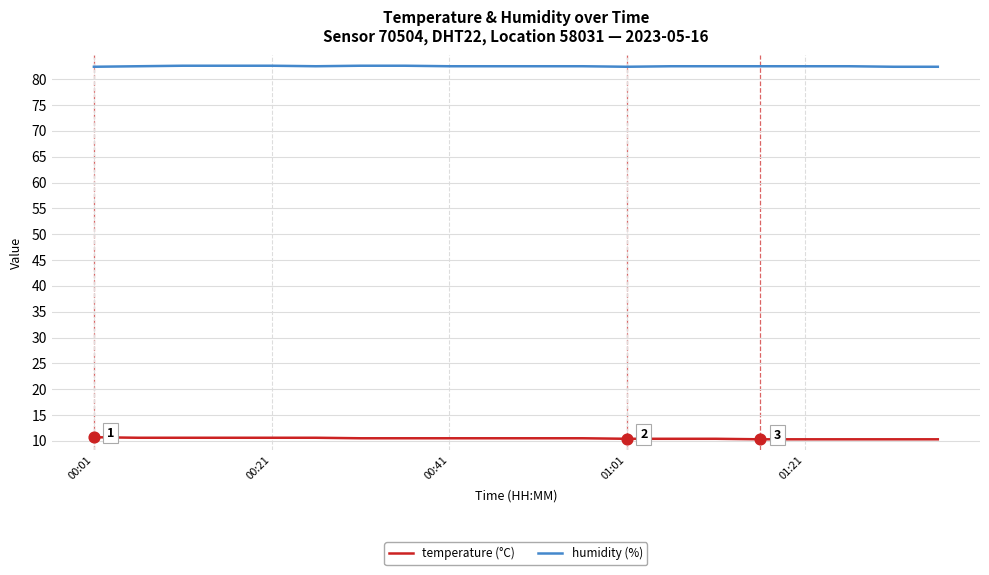

What are all the series names shown in the legend?

temperature (°C), humidity (%)